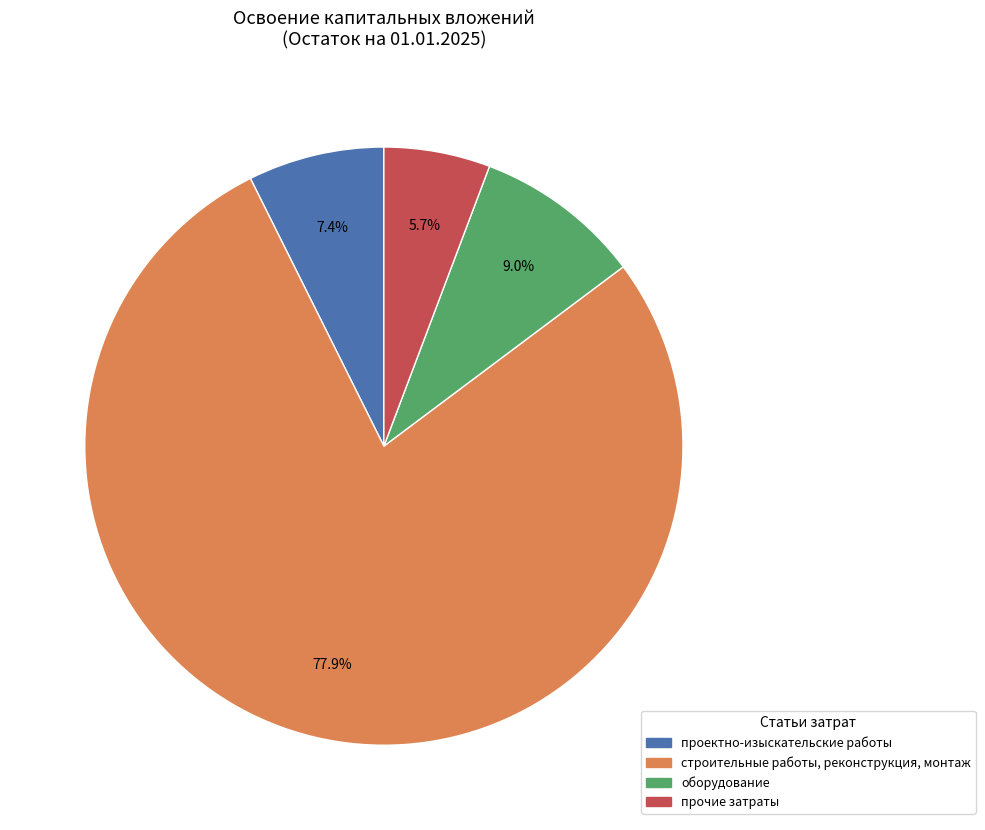

Does any single category account for the majority?

Yes